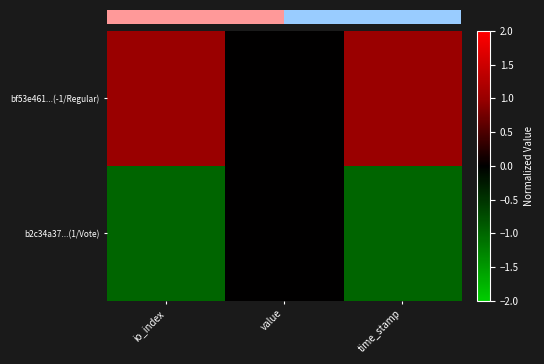

List the series in order of their peak value, highest first.

bf53e461...(-1/Regular), b2c34a37...(1/Vote)